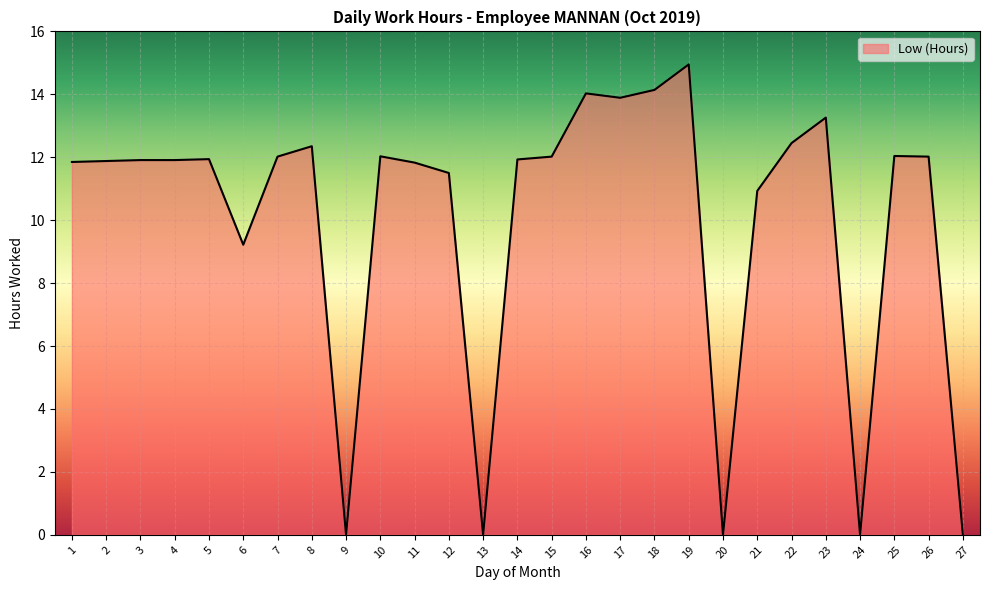

The chart shows a value of 8.3 at 20. True or false?

False